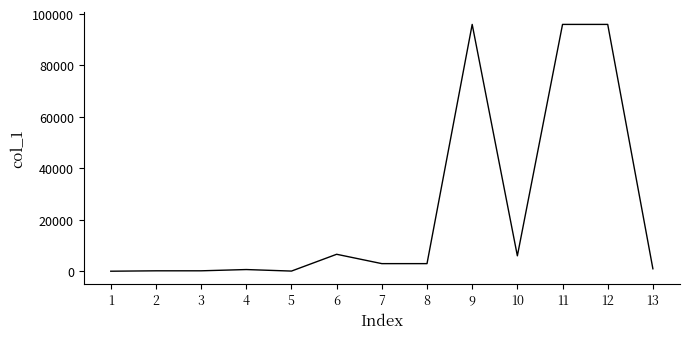

How many lines are shown in the chart?

1